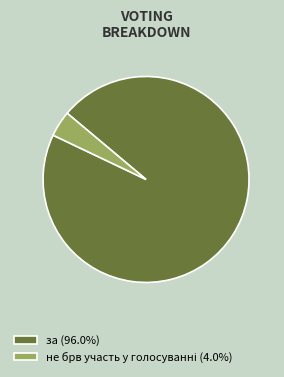

Is there any slice that represents more than half of the pie?

Yes